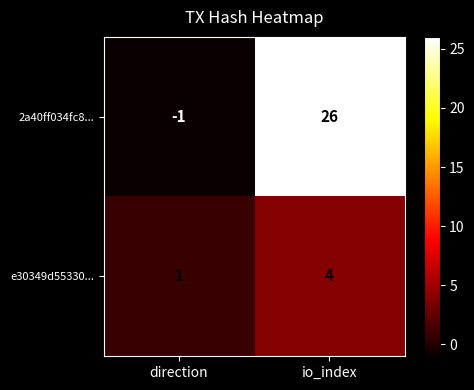

Which series has the largest range (max minus min)?

2a40ff034fc8...